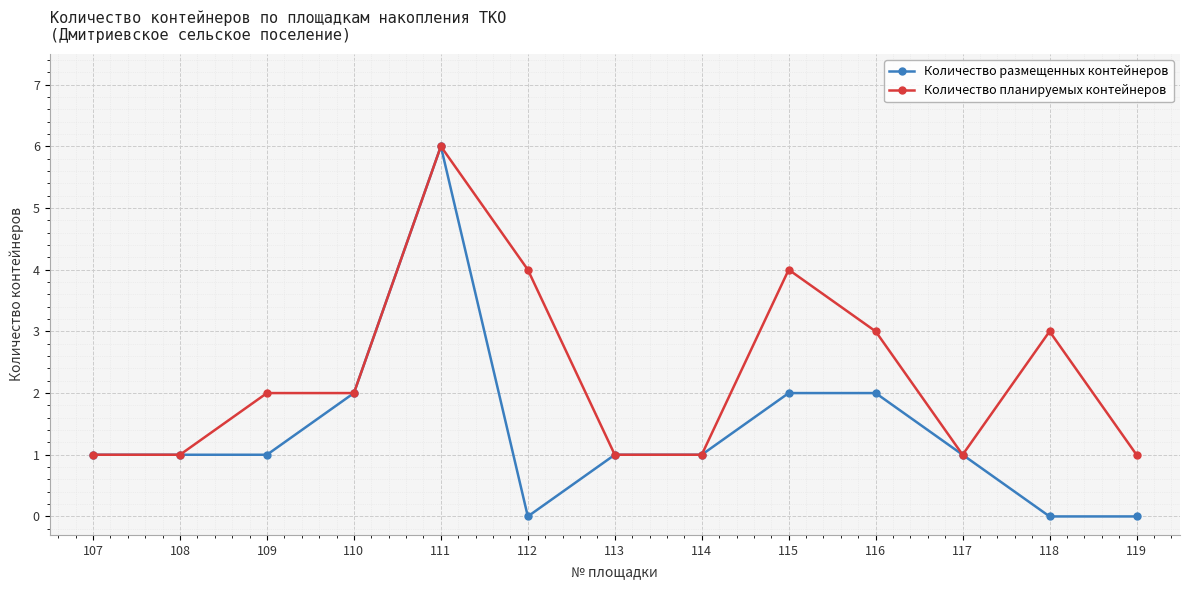

Rank the series by their average value, from lowest to highest.

Количество размещенных контейнеров, Количество планируемых контейнеров